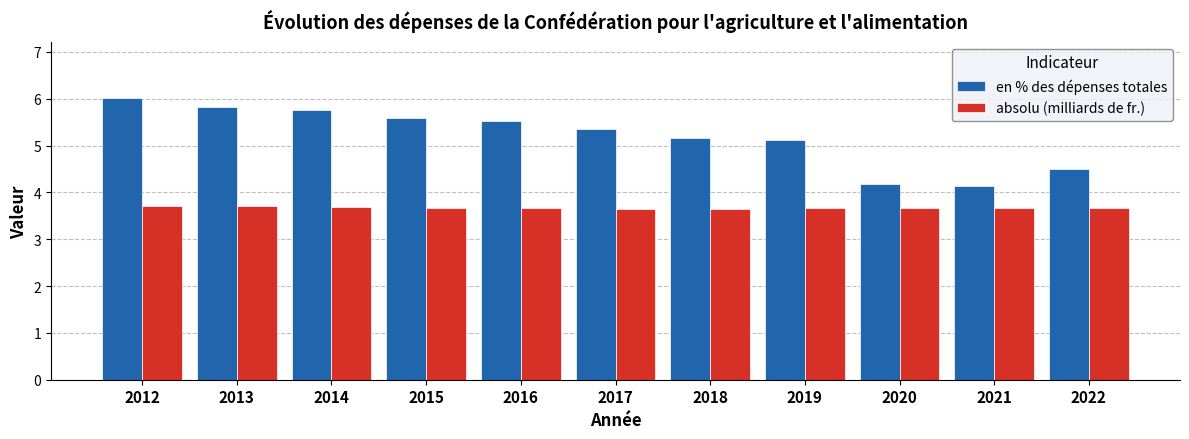

At which category is the sum across all series the highest?

2012